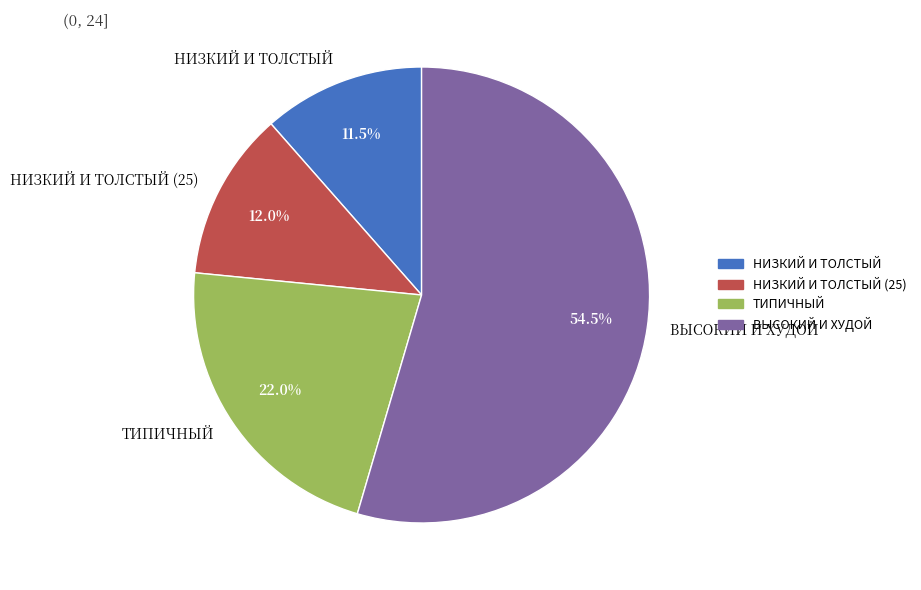

What is the majority slice?

ВЫСОКИЙ И ХУДОЙ